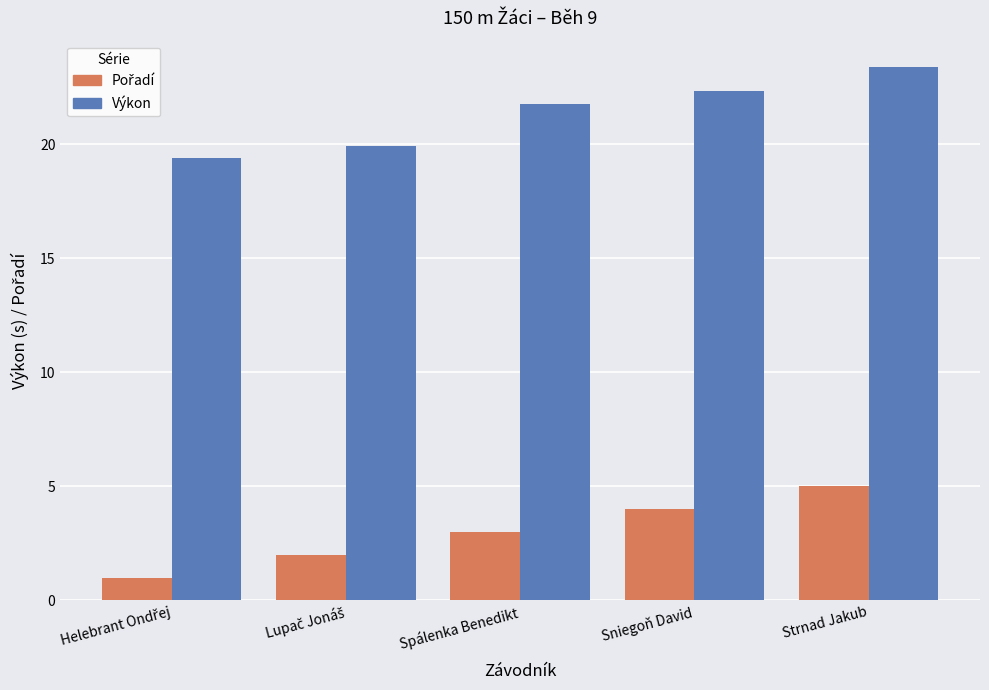

What is the average value of the Výkon series?

21.3